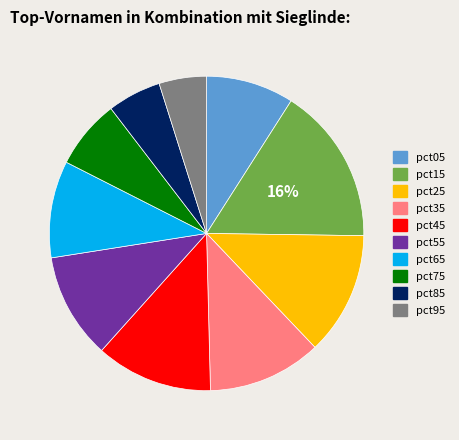

Which slice is the largest?

pct15